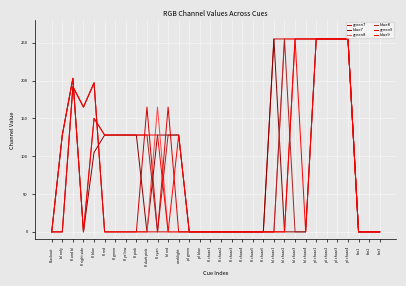

How many lines are shown in the chart?

6